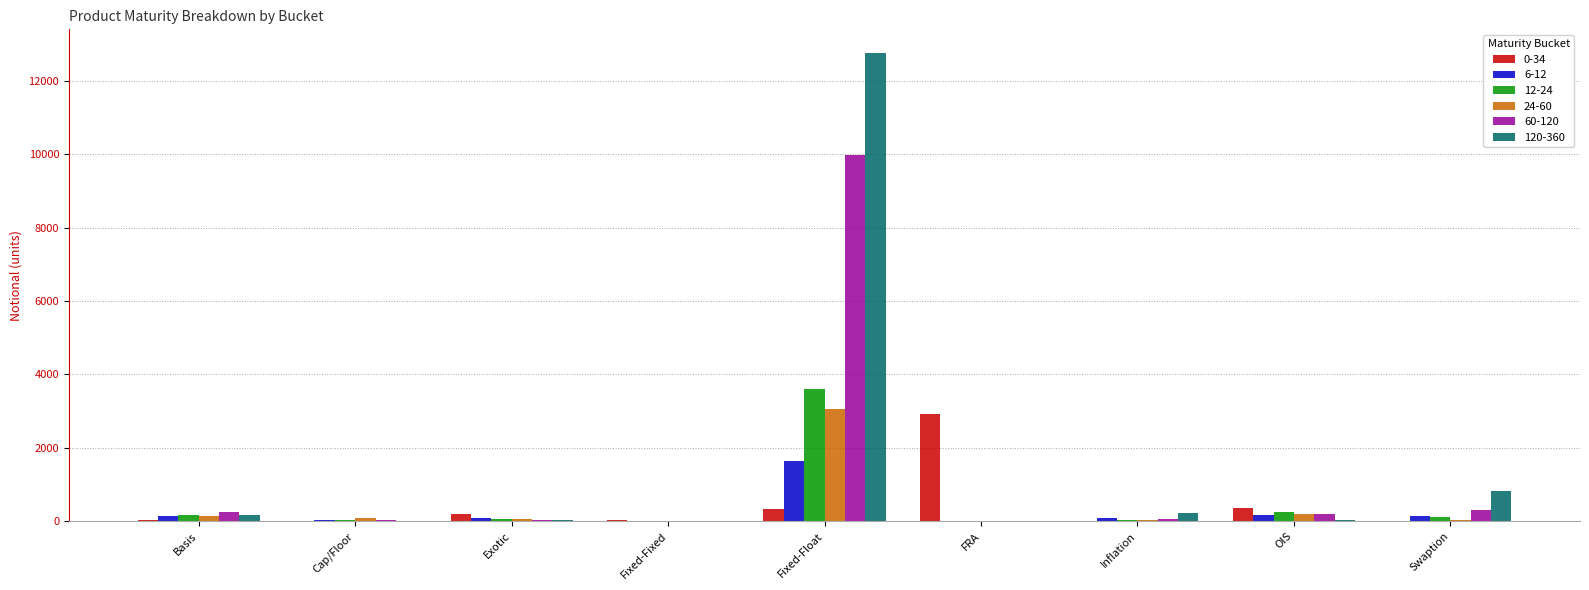

At which label does 24-60 reach its peak?

Fixed-Float